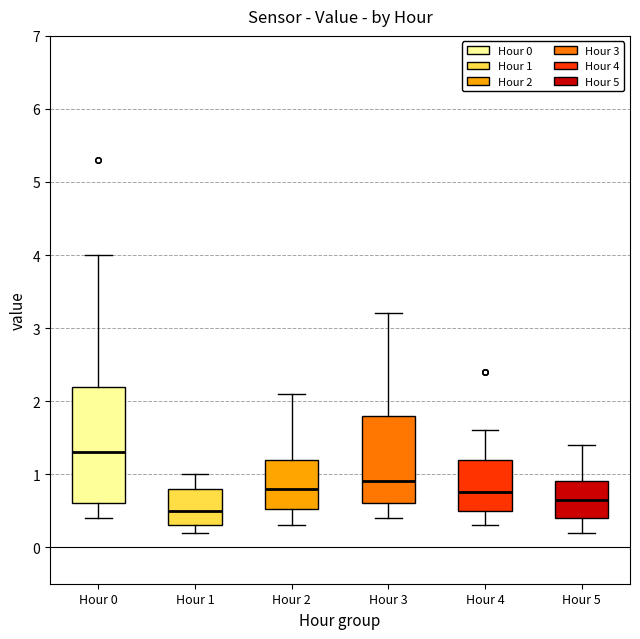

Reading left to right, transcribe this box plot: for each box, give where its median line is, the range the box spans, and where its two whiskers end, as read against the y-axis. The values are not printed on the chart, so give them approximately, as read against the axis.

Hour 0: median 1.3, box 0.6 to 2.2, whiskers 0.4 to 4.0
Hour 1: median 0.5, box 0.3 to 0.8, whiskers 0.2 to 1.0
Hour 2: median 0.8, box 0.5 to 1.2, whiskers 0.3 to 2.1
Hour 3: median 0.9, box 0.6 to 1.8, whiskers 0.4 to 3.2
Hour 4: median 0.8, box 0.5 to 1.2, whiskers 0.3 to 1.6
Hour 5: median 0.7, box 0.4 to 0.9, whiskers 0.2 to 1.4